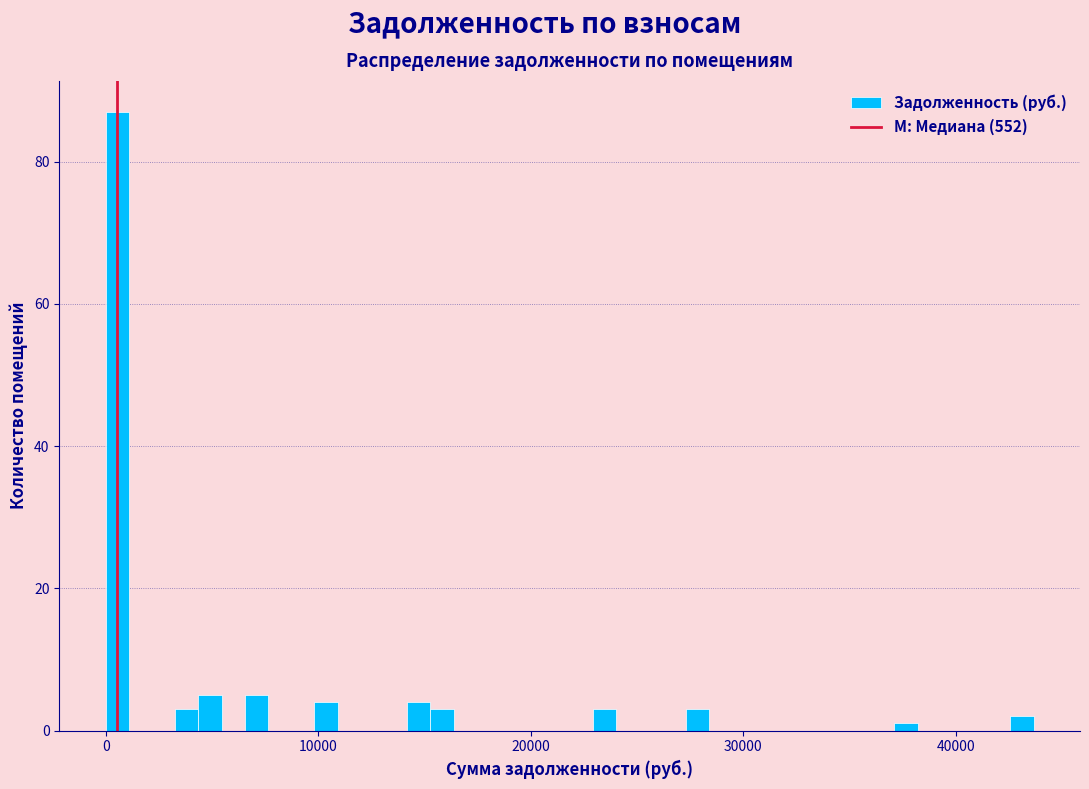

Read against the x-axis, roughly where is the centre of the tallest bar?

1000